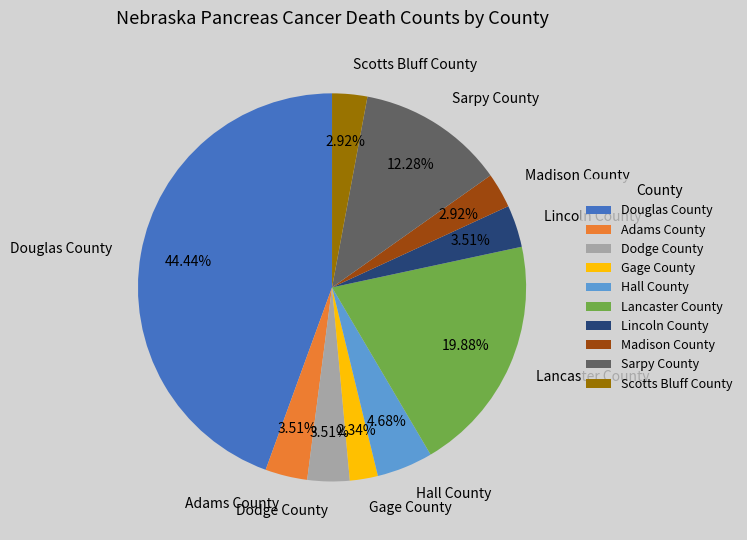

What percentage is NOT represented by Adams County?

96.5%